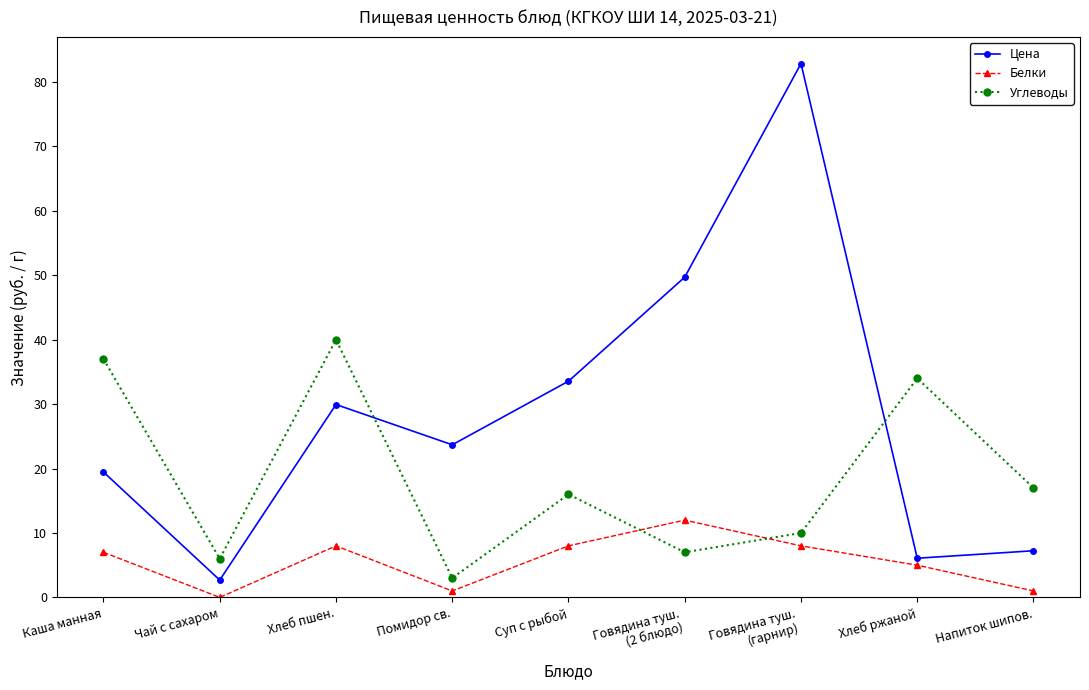

At which category does the chart reach its minimum across all series?

Чай с сахаром